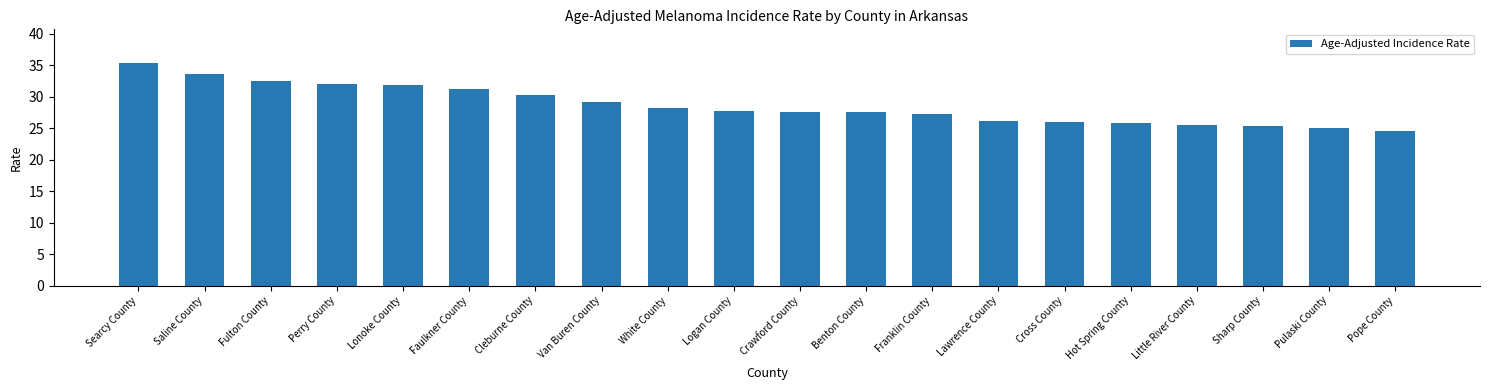

What is the label of the 3rd bar from the left?

Fulton County